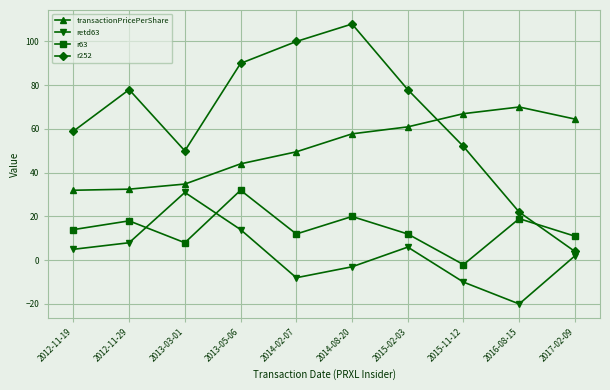

Where is the first local maximum for retd63?

2013-03-01